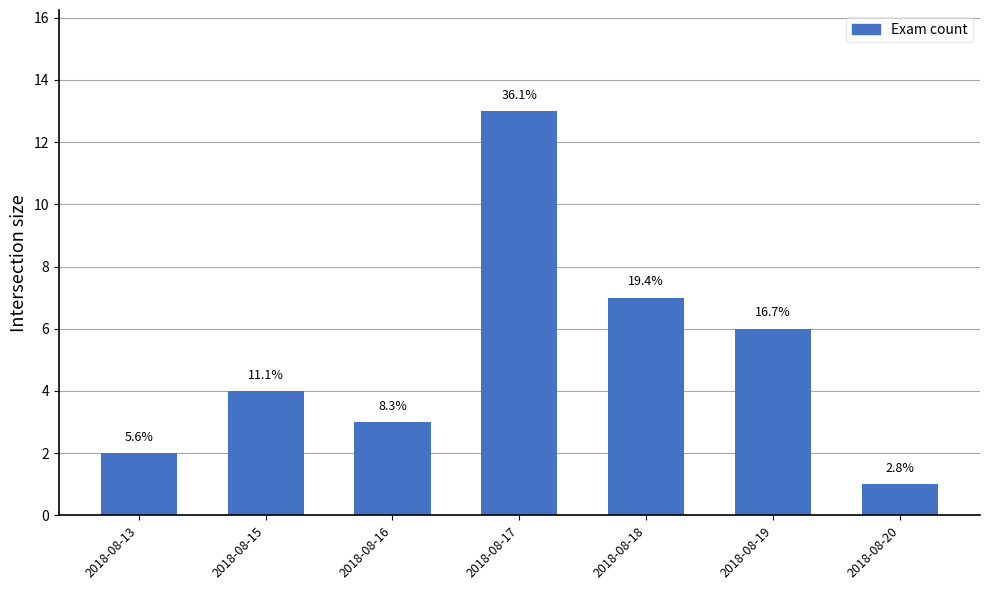

How many bars are there in total?

7